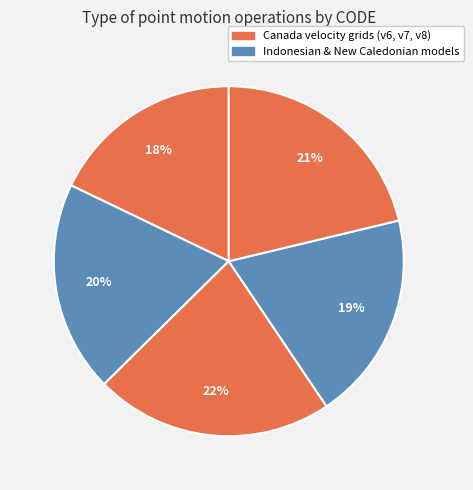

Is there a majority slice in this chart?

No